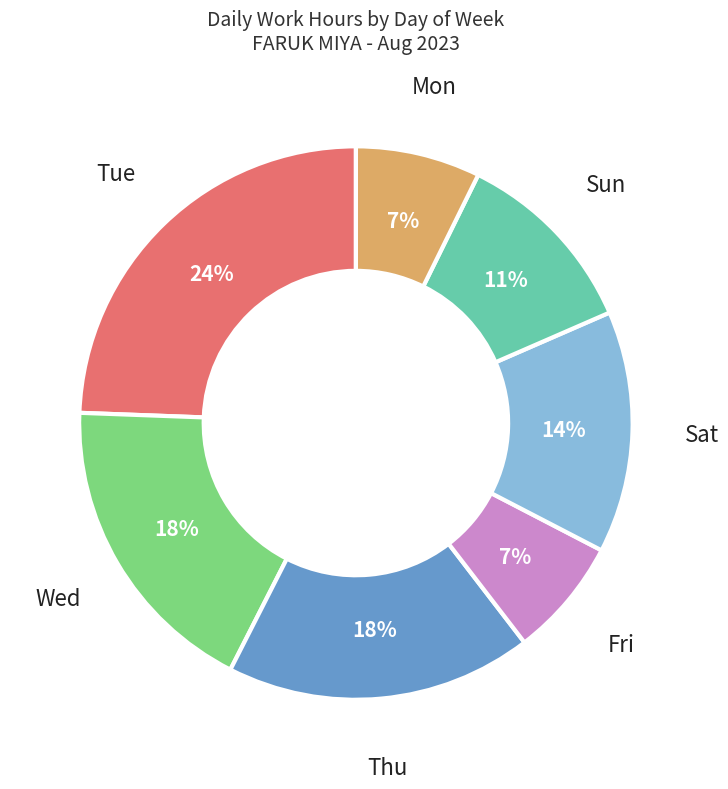

To the nearest percent, what is the difference between the largest and smallest slice percentages?

17%